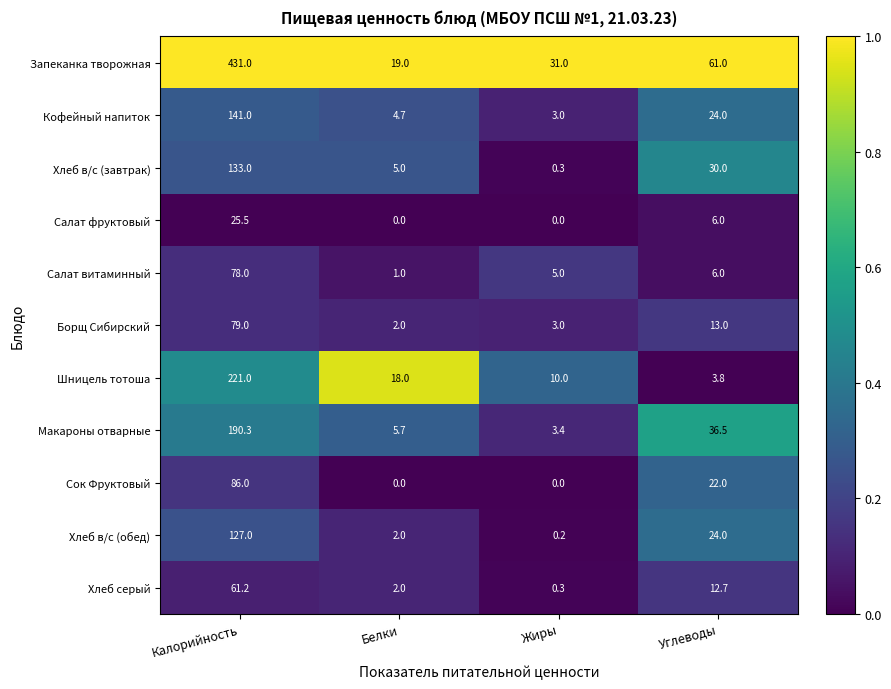

Is it true that Макароны отварные equals 1.5 at Жиры?

False